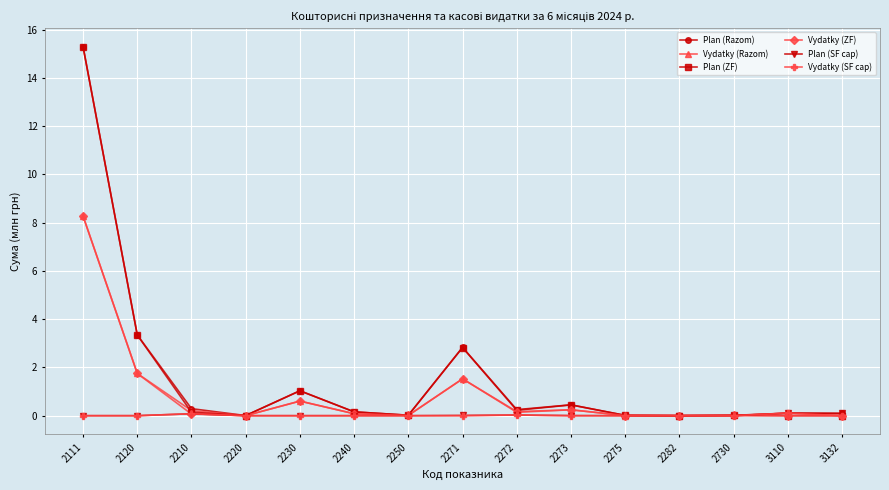

Is it true that Plan (SF cap) equals 0.0 at 2273?

True